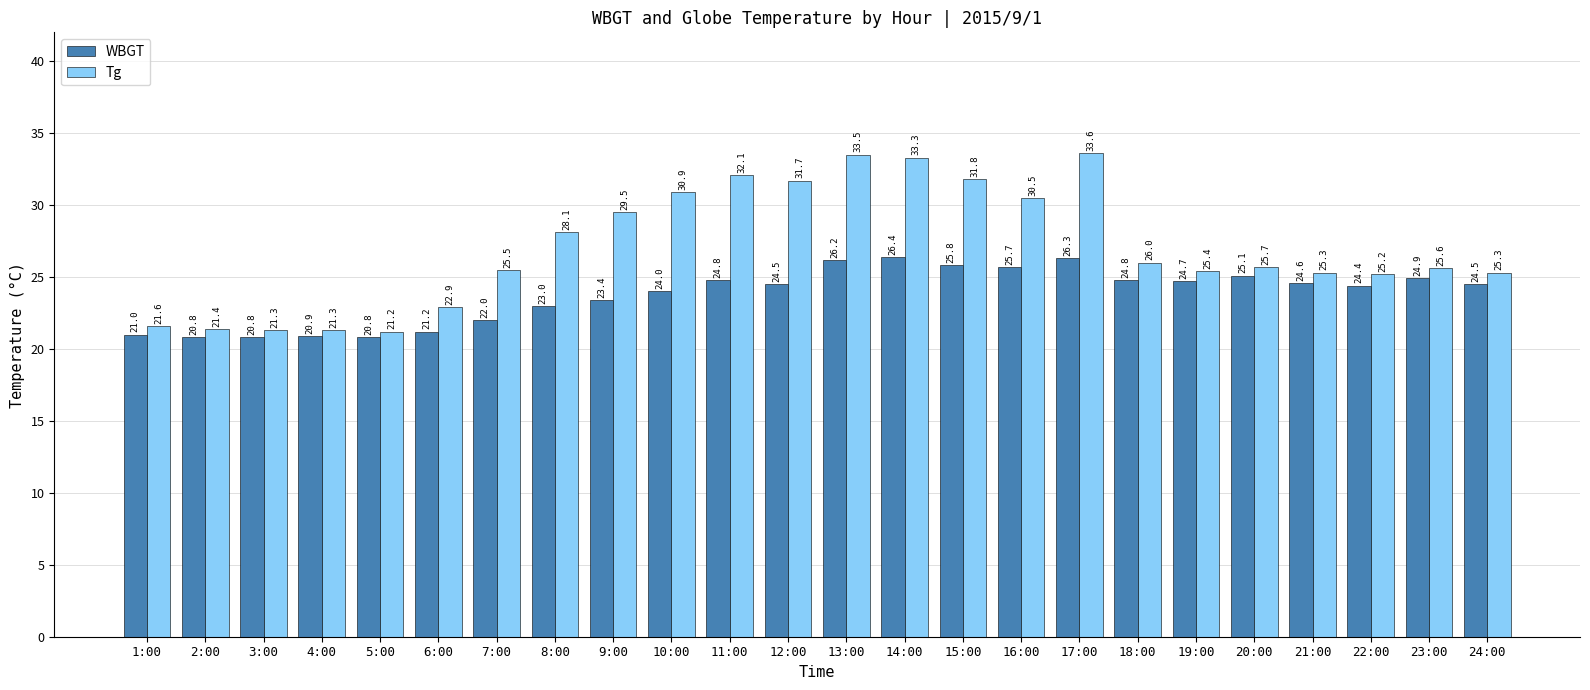

Reading left to right, transcribe all the data shown in this chart.

WBGT: 21.0	20.8	20.8	20.9	20.8	21.2	22.0	23.0	23.4	24.0	24.8	24.5	26.2	26.4	25.8	25.7	26.3	24.8	24.7	25.1	24.6	24.4	24.9	24.5
Tg: 21.6	21.4	21.3	21.3	21.2	22.9	25.5	28.1	29.5	30.9	32.1	31.7	33.5	33.3	31.8	30.5	33.6	26.0	25.4	25.7	25.3	25.2	25.6	25.3